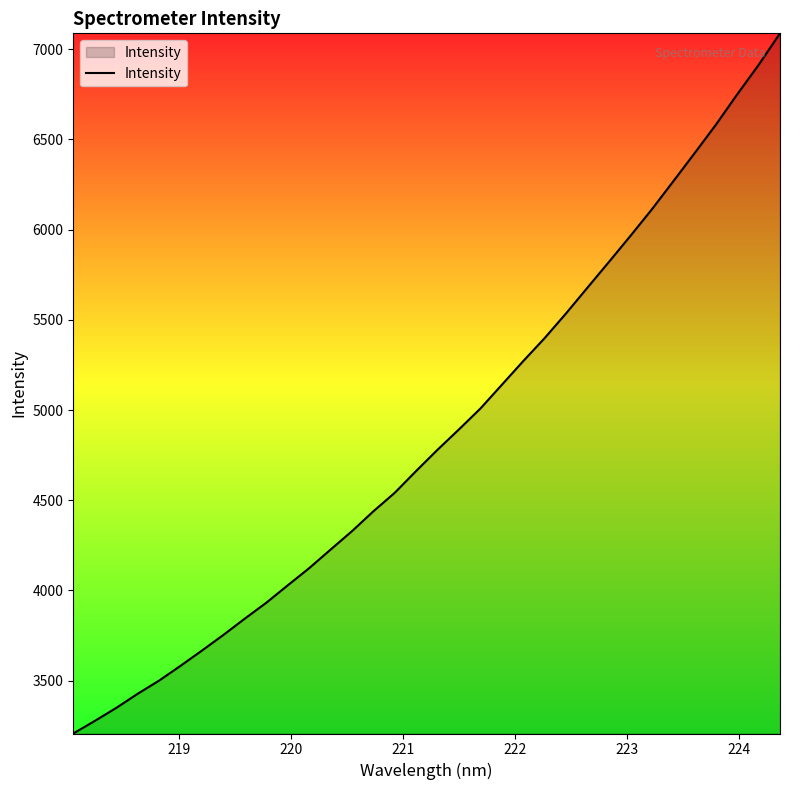

How many values exceed 4780?

17